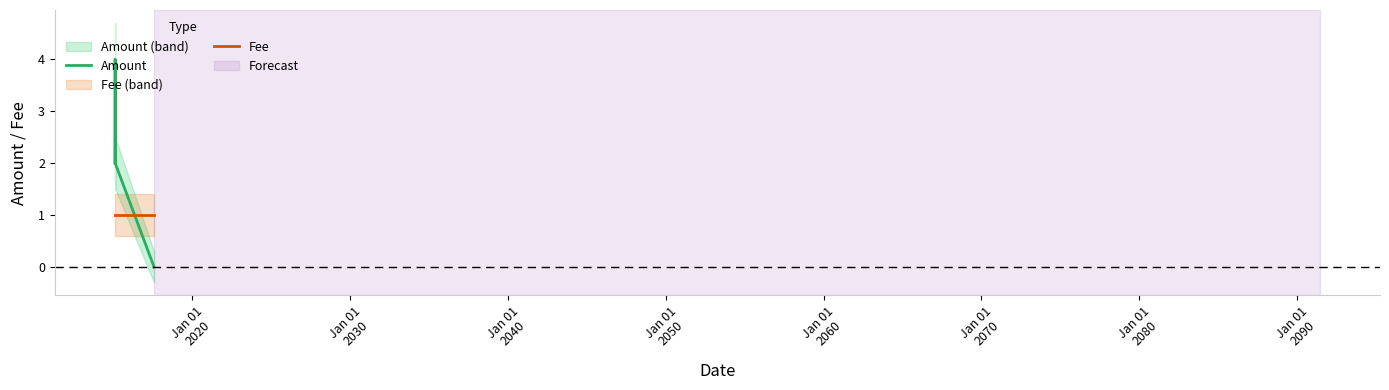

How many times do Fee and Amount cross each other?

1